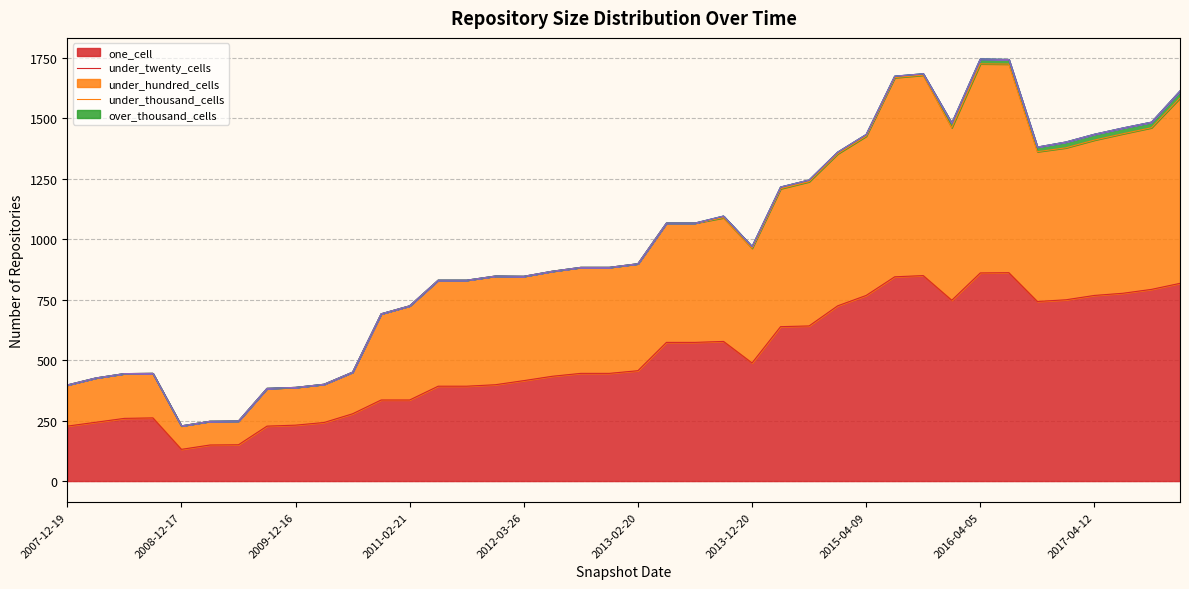

True or false: under_hundred_cells has a value of -19 at 2008-12-17.

False